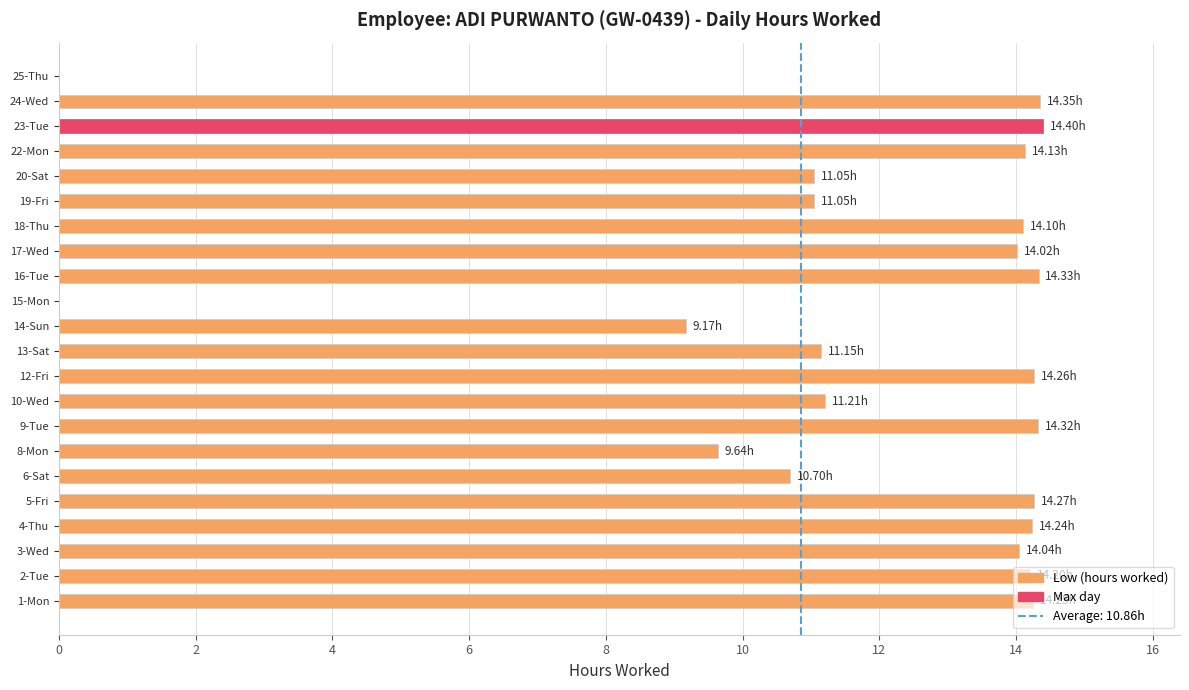

Count the number of data series in this chart.

1